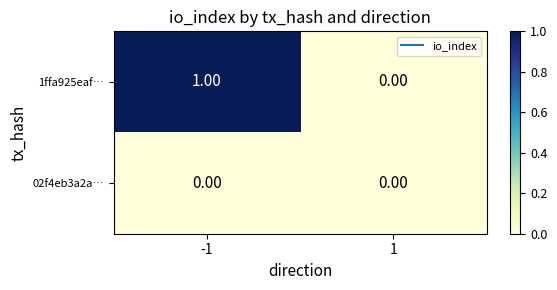

List the series in order of their peak value, highest first.

1ffa925eaf…, 02f4eb3a2a…